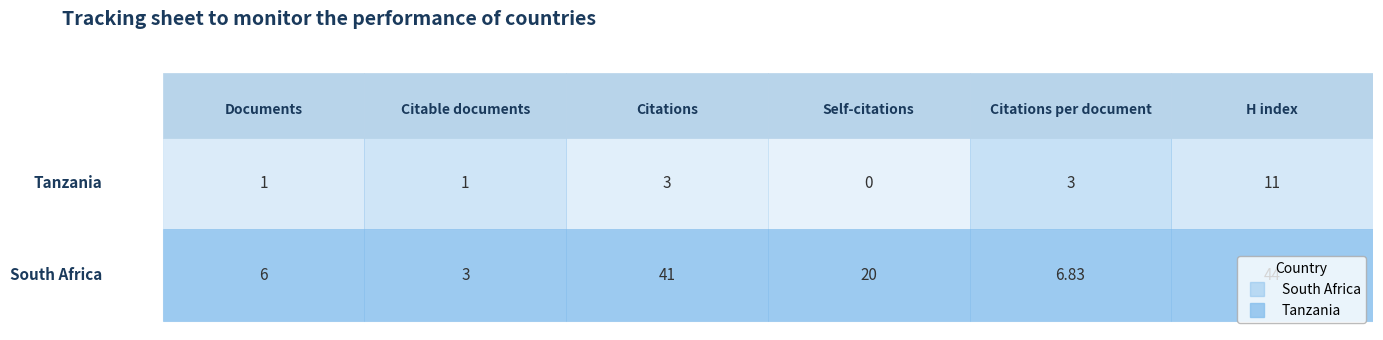

Which category has the highest value in the South Africa series?

H index